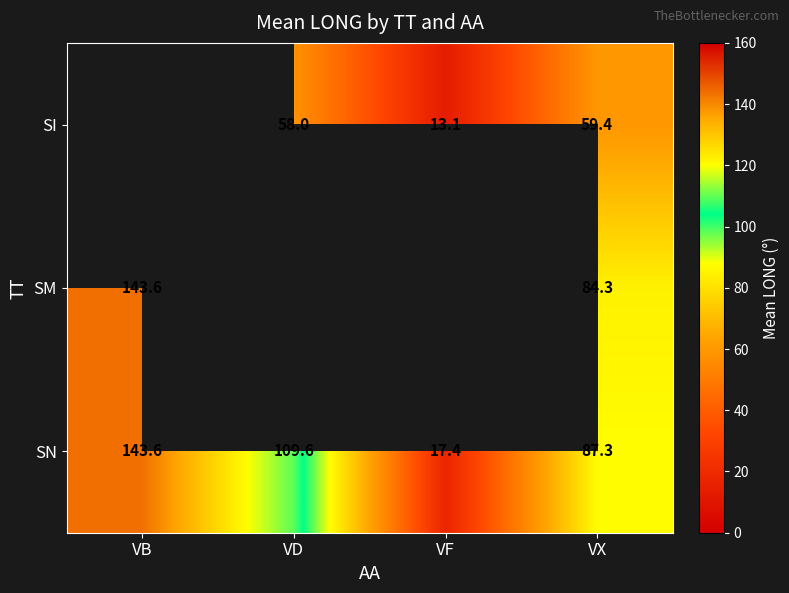

What is the average value of the SN series?

89.5